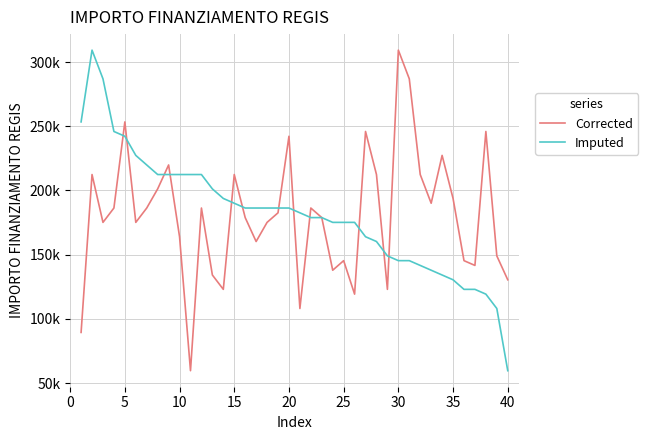

Which series has the largest total across all categories?

Imputed